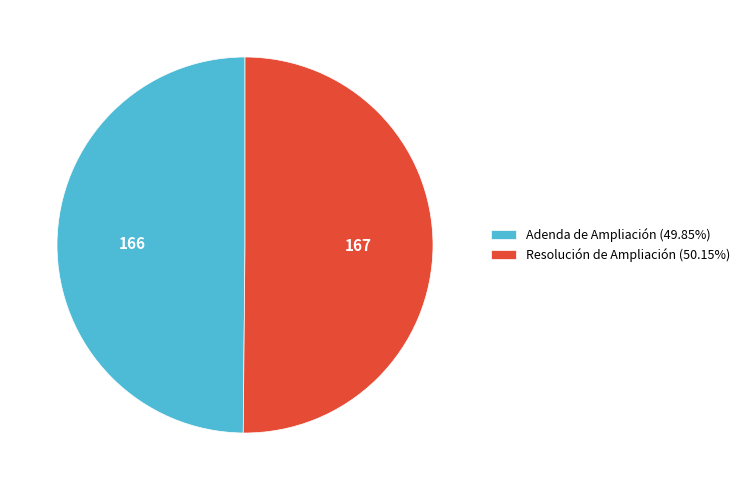

What is the ratio of the value at Resolución de Ampliación (50.15%) to the value at Adenda de Ampliación (49.85%)?

1.0